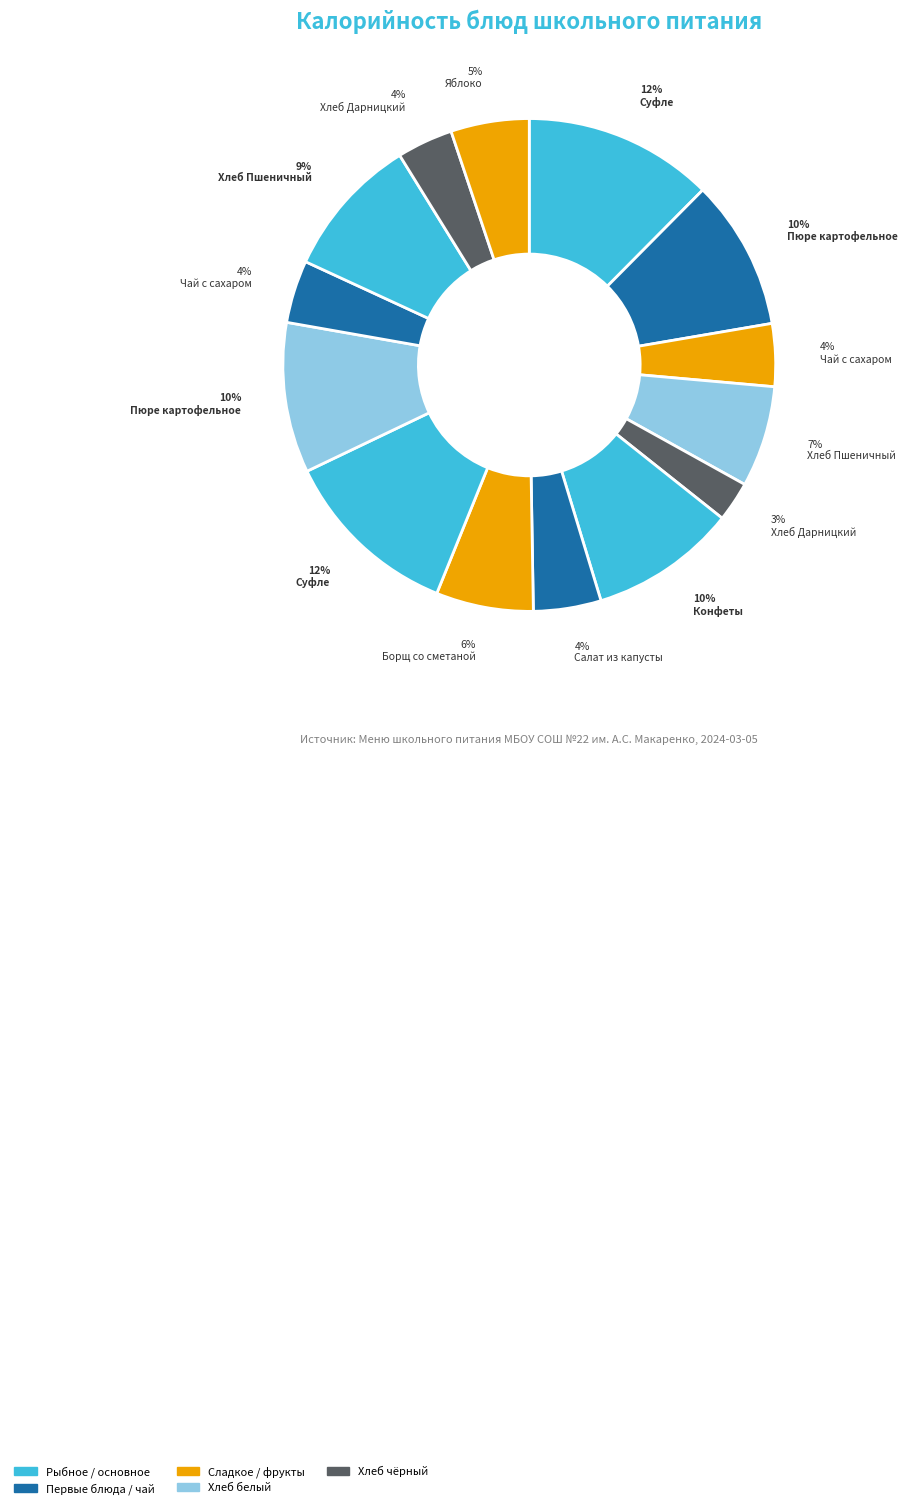

How many slices are in this pie chart?

14